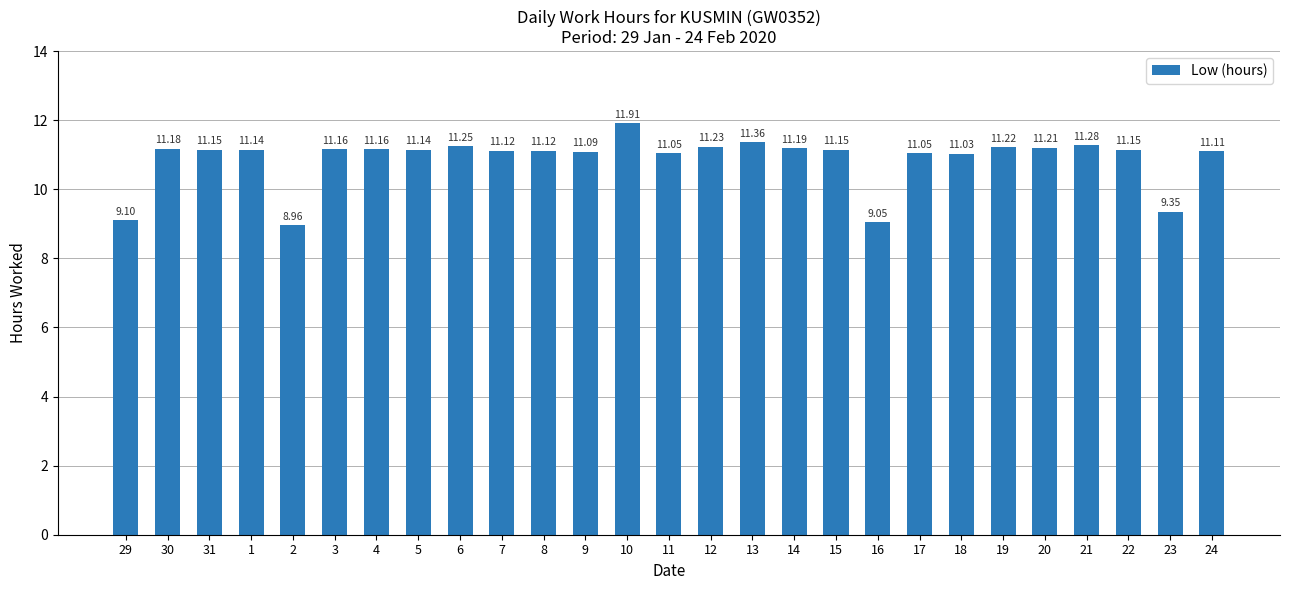

Does the chart contain any negative values?

No